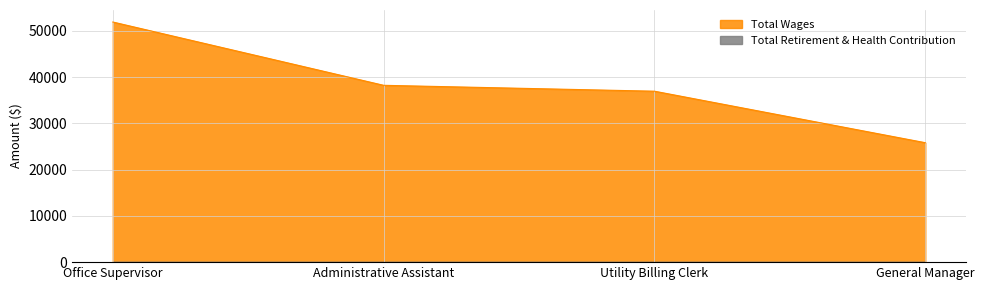

What is the label of the 2nd point from the left?

Administrative Assistant